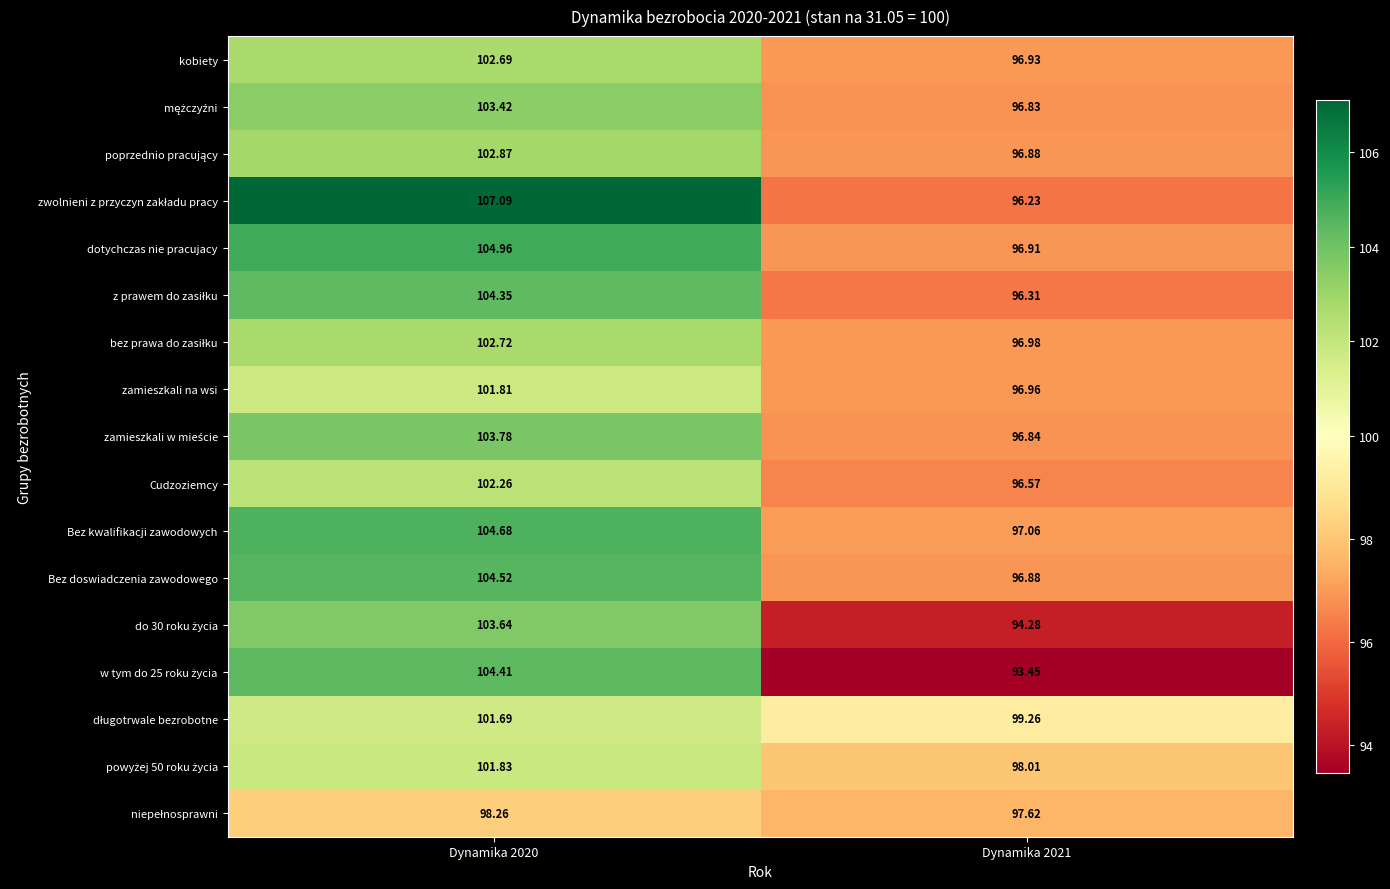

How many distinct data groups are displayed?

17